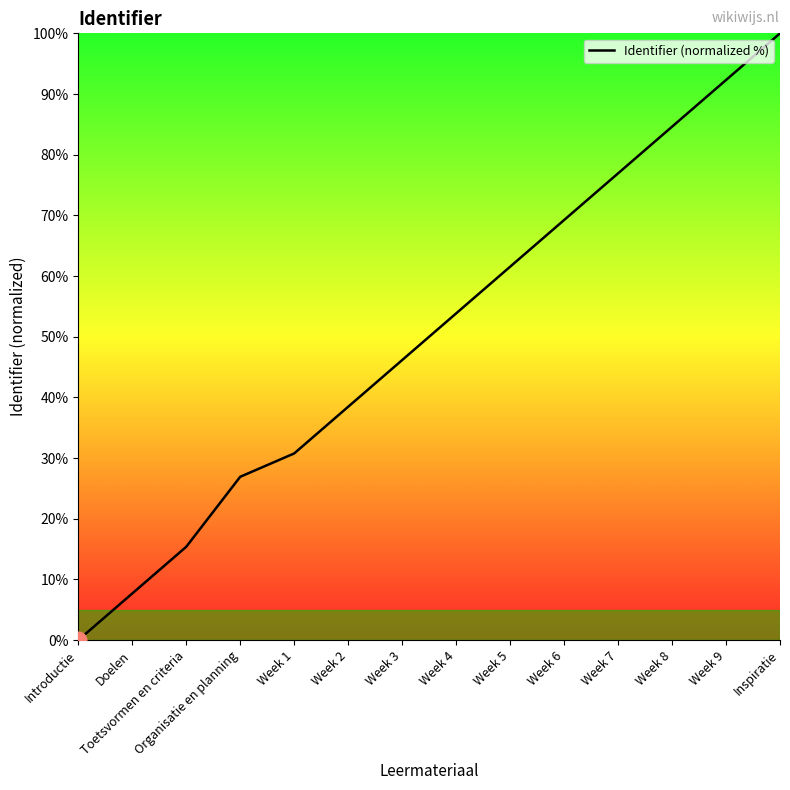

What is the sum of all values?

703.8